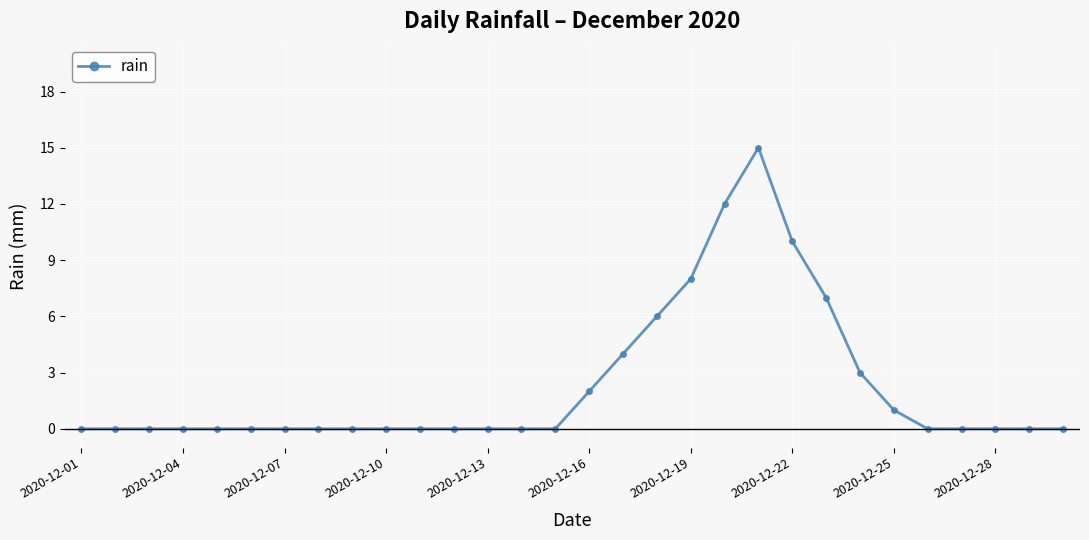

True or false: there are more than 0 points higher than both neighbors.

True